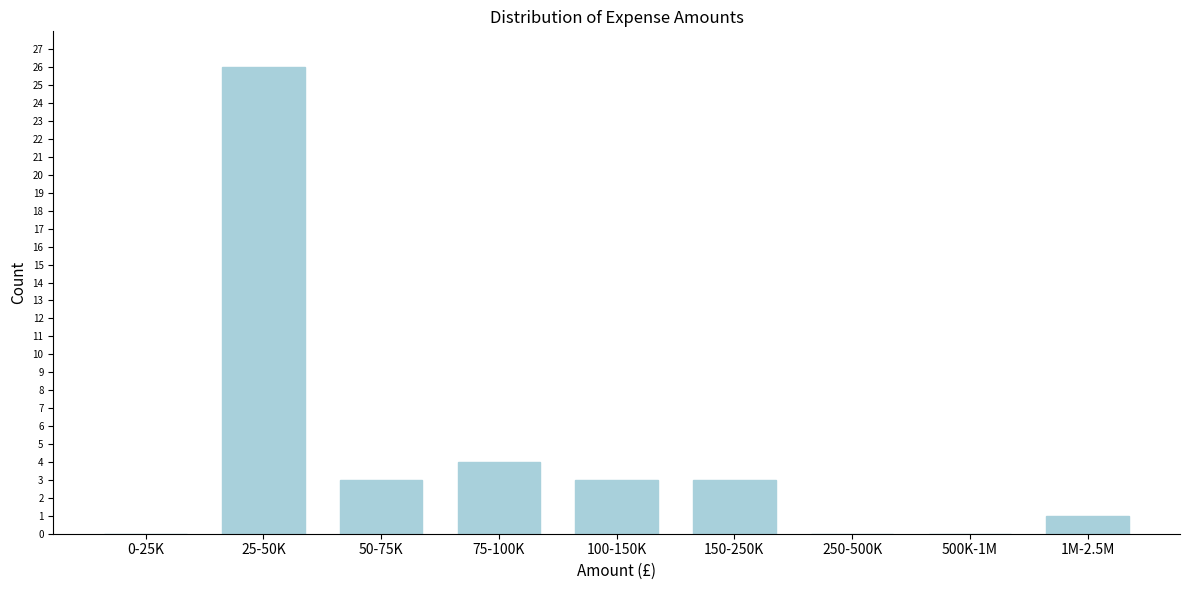

Reading left to right, transcribe all the data shown in this chart.

0-25K=0	25-50K=26	50-75K=3	75-100K=4	100-150K=3	150-250K=3	250-500K=0	500K-1M=0	1M-2.5M=1